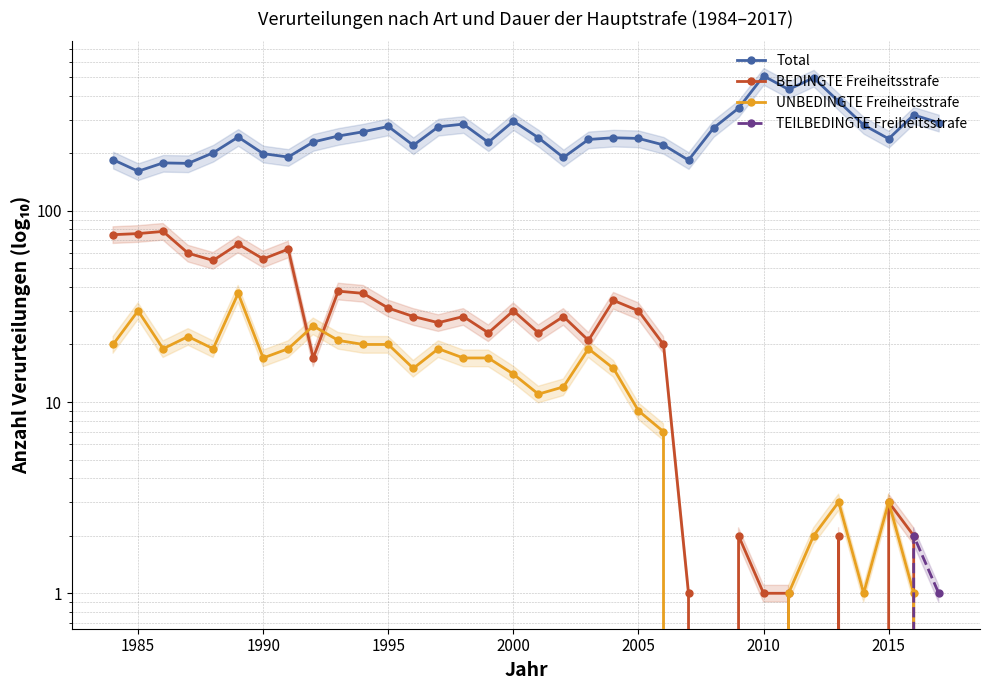

What are all the series names shown in the legend?

Total, BEDINGTE Freiheitsstrafe, UNBEDINGTE Freiheitsstrafe, TEILBEDINGTE Freiheitsstrafe